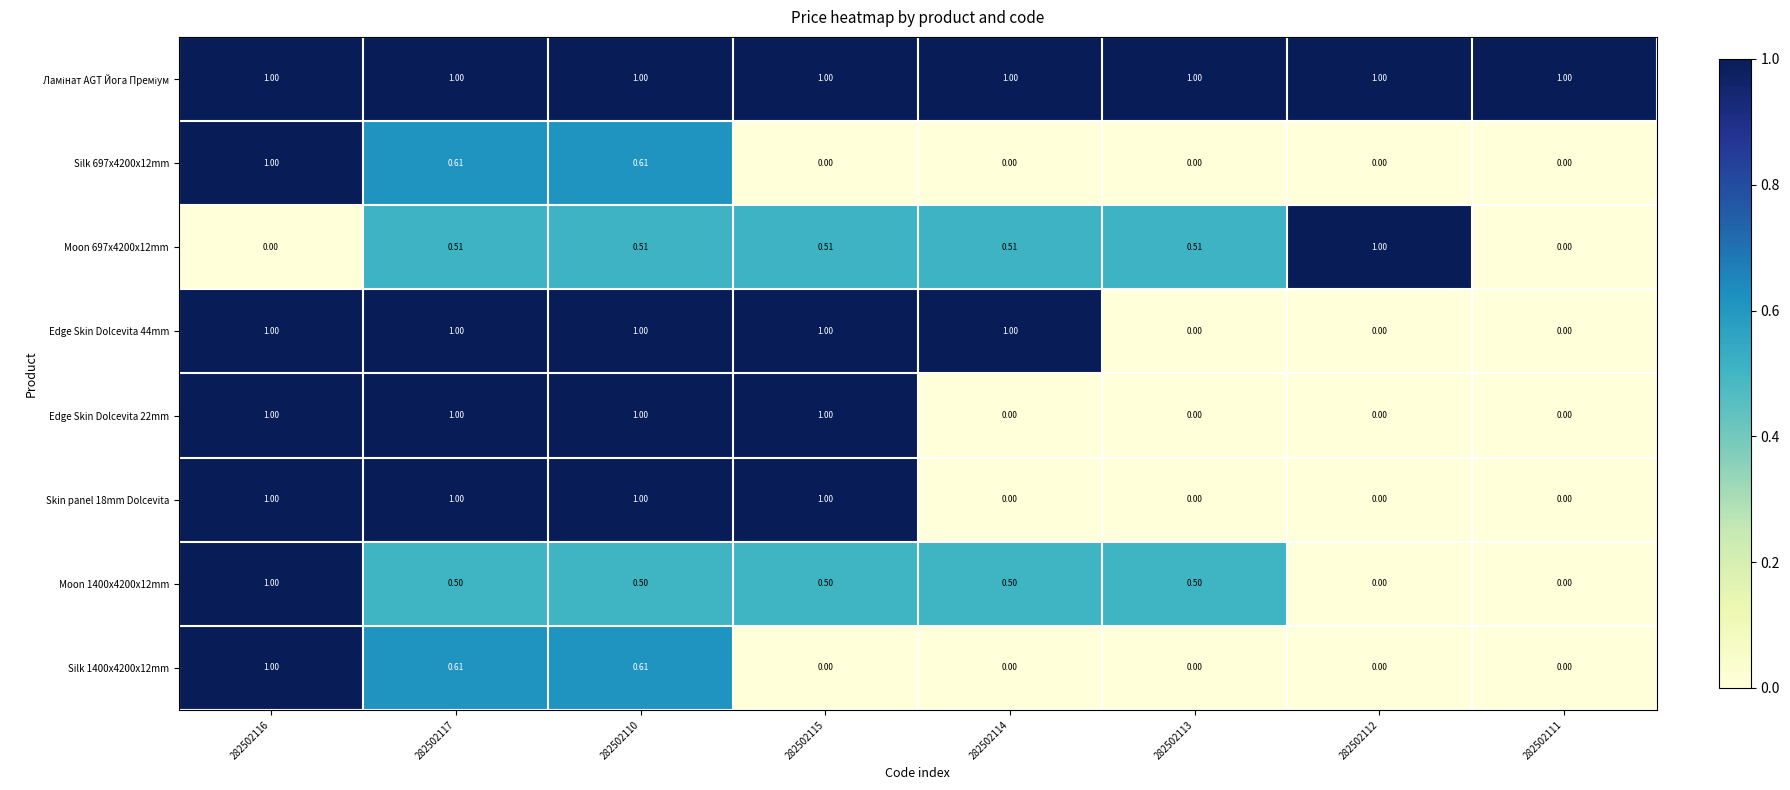

How many positive values does the Edge Skin Dolcevita 44mm series have?

5